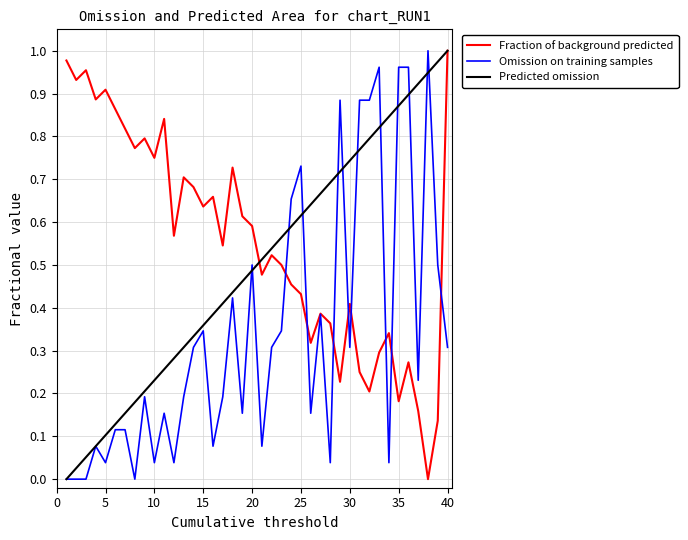

Which series has the largest total across all categories?

Fraction of background predicted